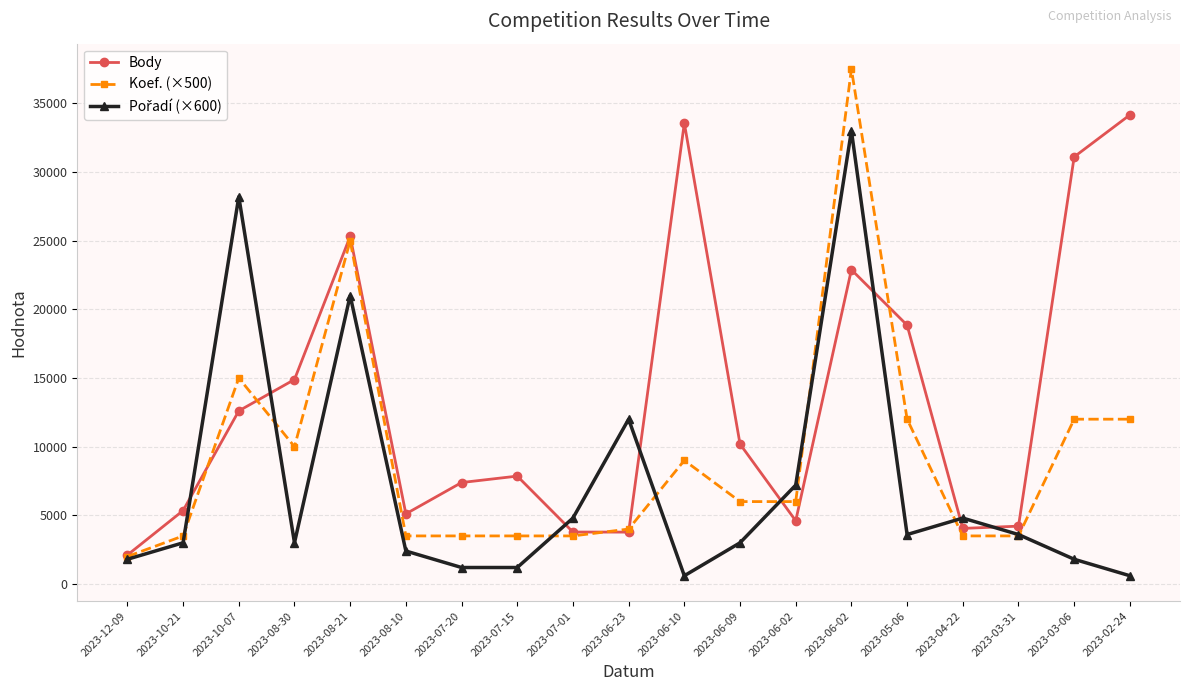

At which category does Pořadí (×600) reach its first local valley?

2023-08-30